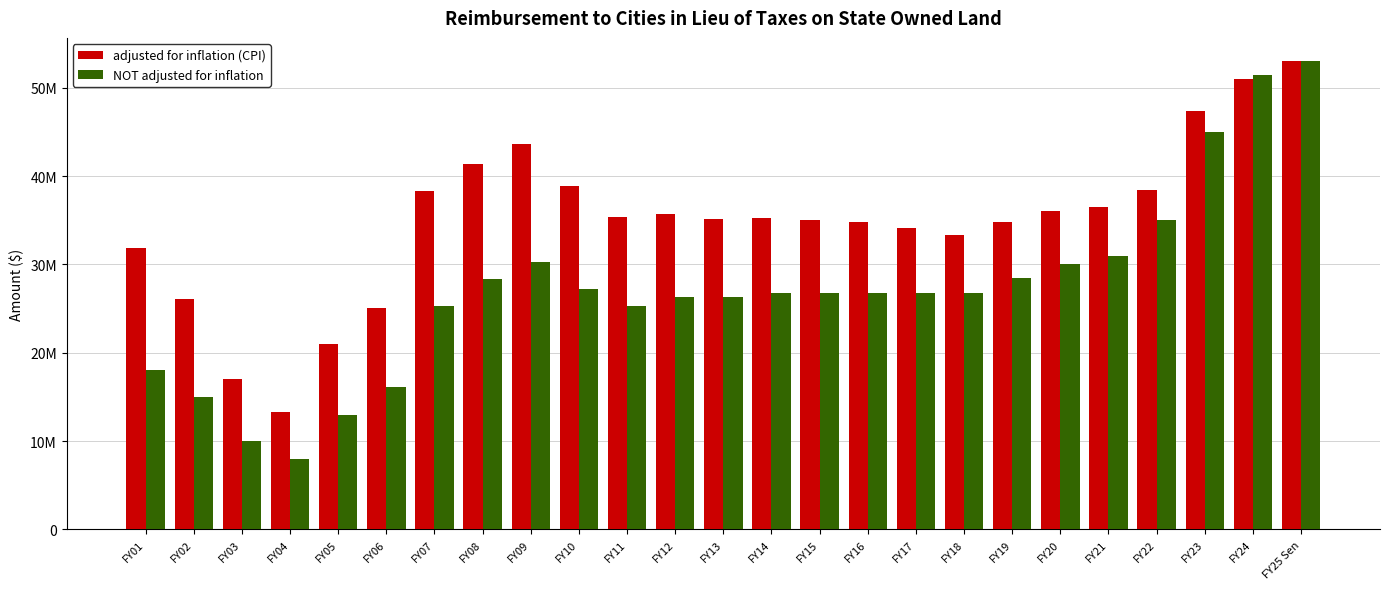

Which series changed the most between FY17 and FY22?

NOT adjusted for inflation